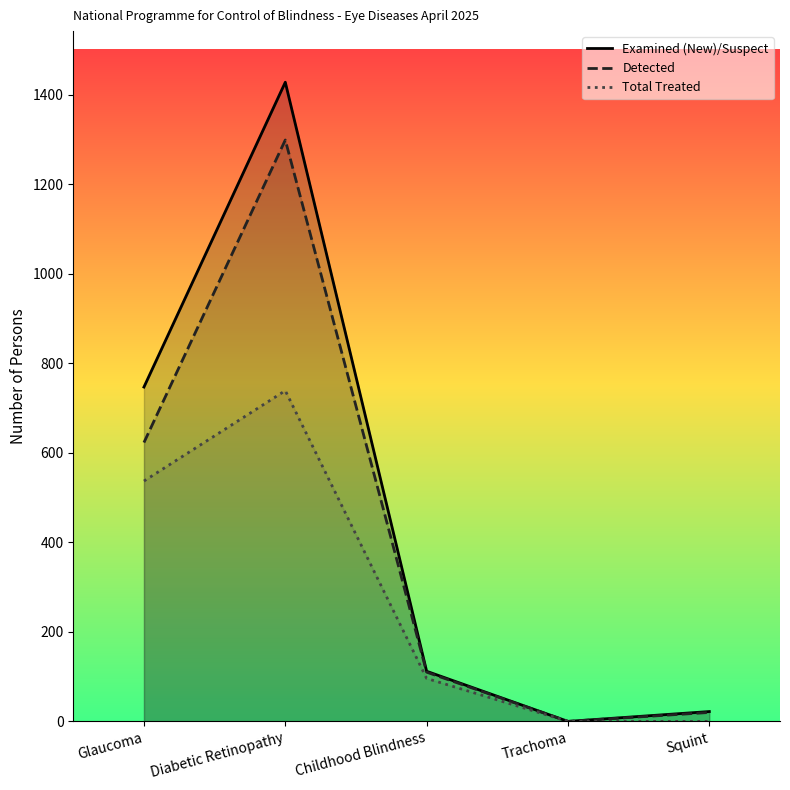

What is the average value of the Detected series?

410